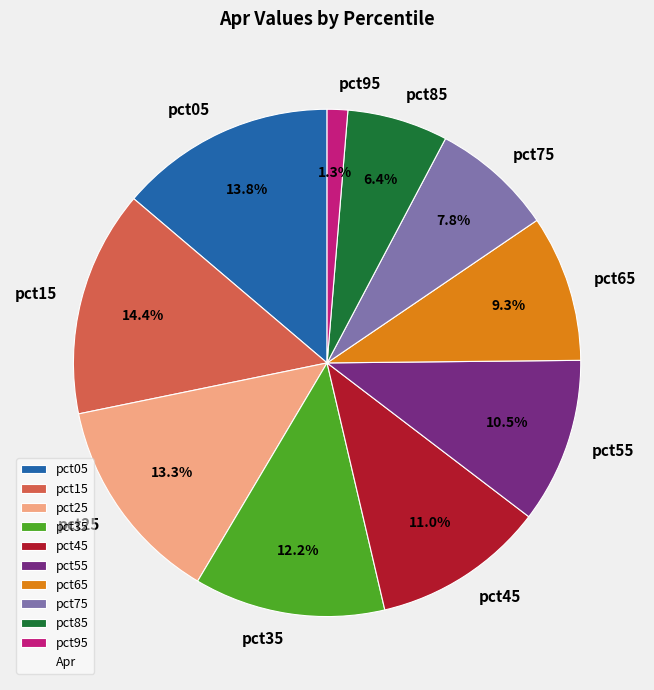

Which has a higher value, pct95 or pct25?

pct25